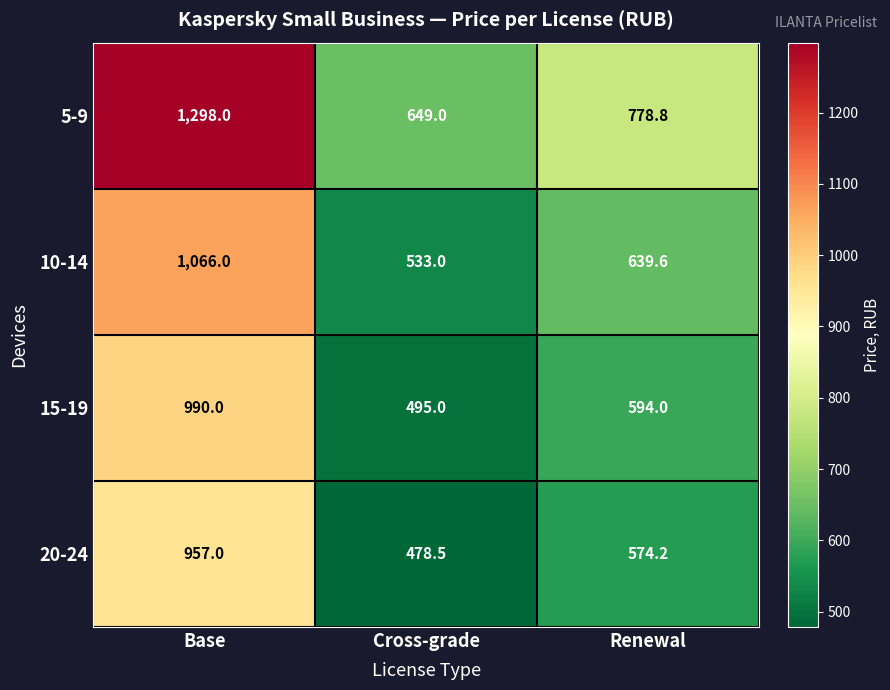

What is the minimum value shown in the chart?

478.5